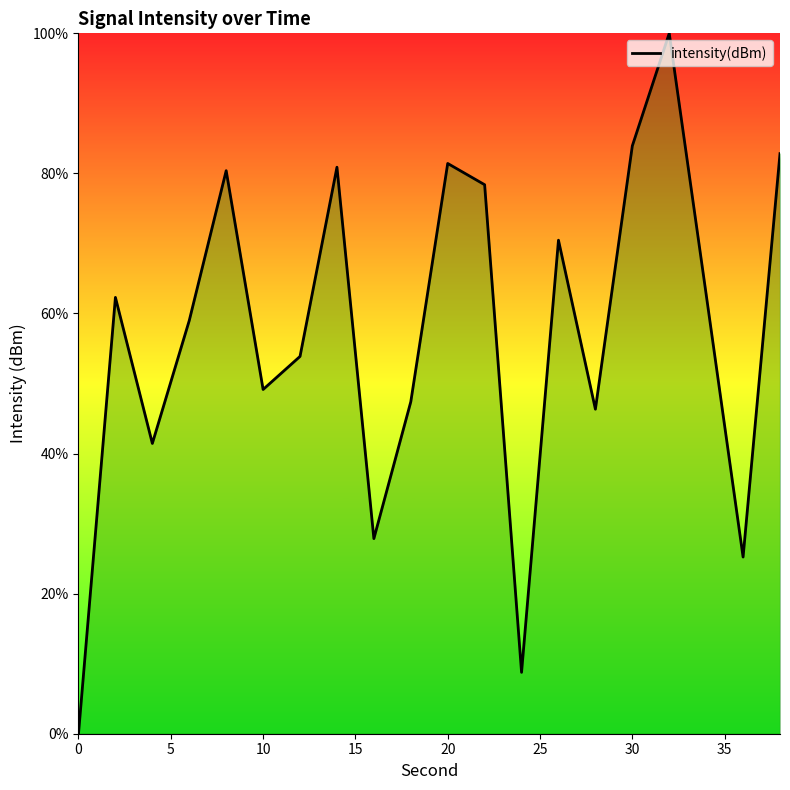

What is the maximum value shown in the chart?

100.0